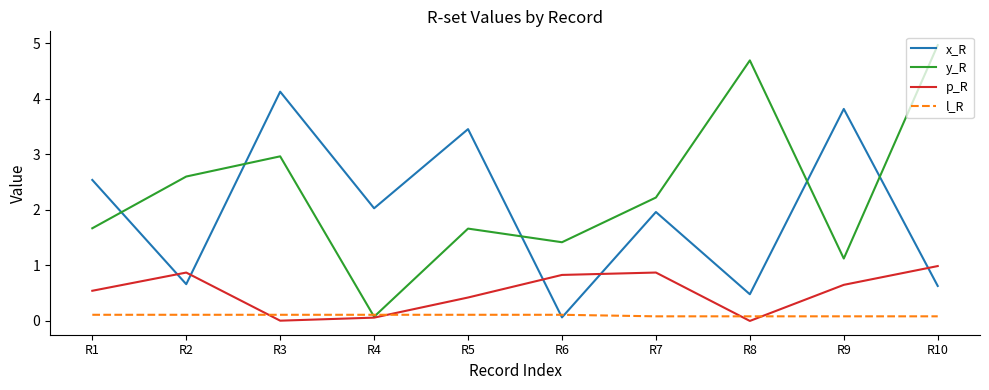

Between R8 and R9, which series saw the biggest shift?

y_R